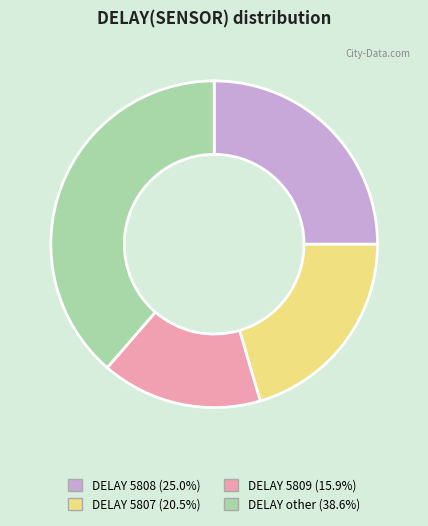

Does DELAY 5808 (25.0%) represent more than half of the total?

No